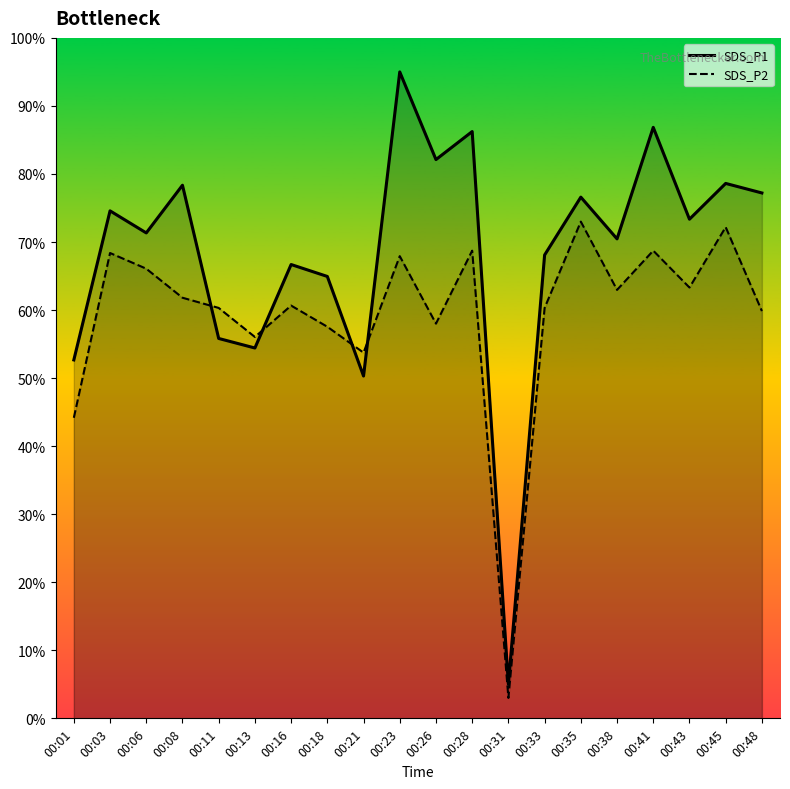

True or false: SDS_P2 has a value of 58.0 at 00:26.

True